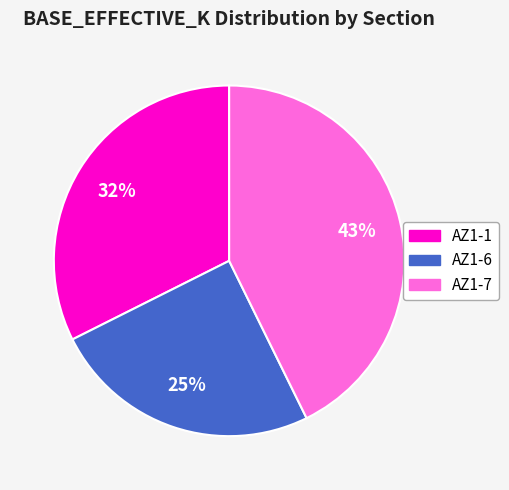

What is the ratio of the value at AZ1-7 to the value at AZ1-6?

1.7